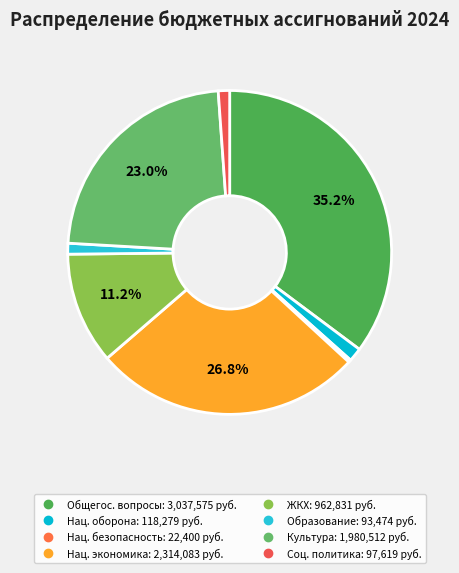

Is there any slice that represents more than half of the pie?

No